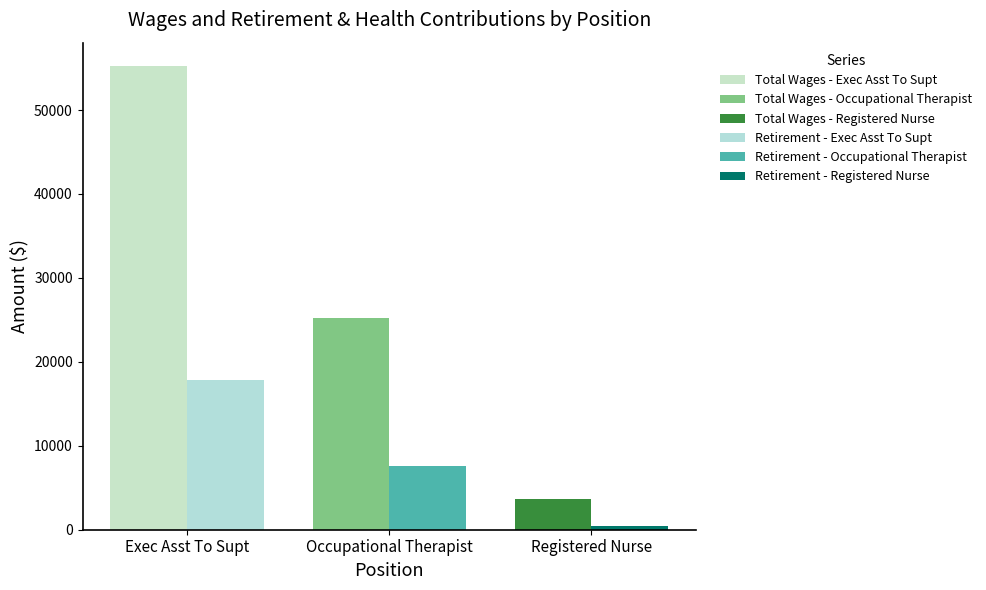

Is it true that Total Retirement & Health Contribution equals 9984 at Occupational Therapist?

False